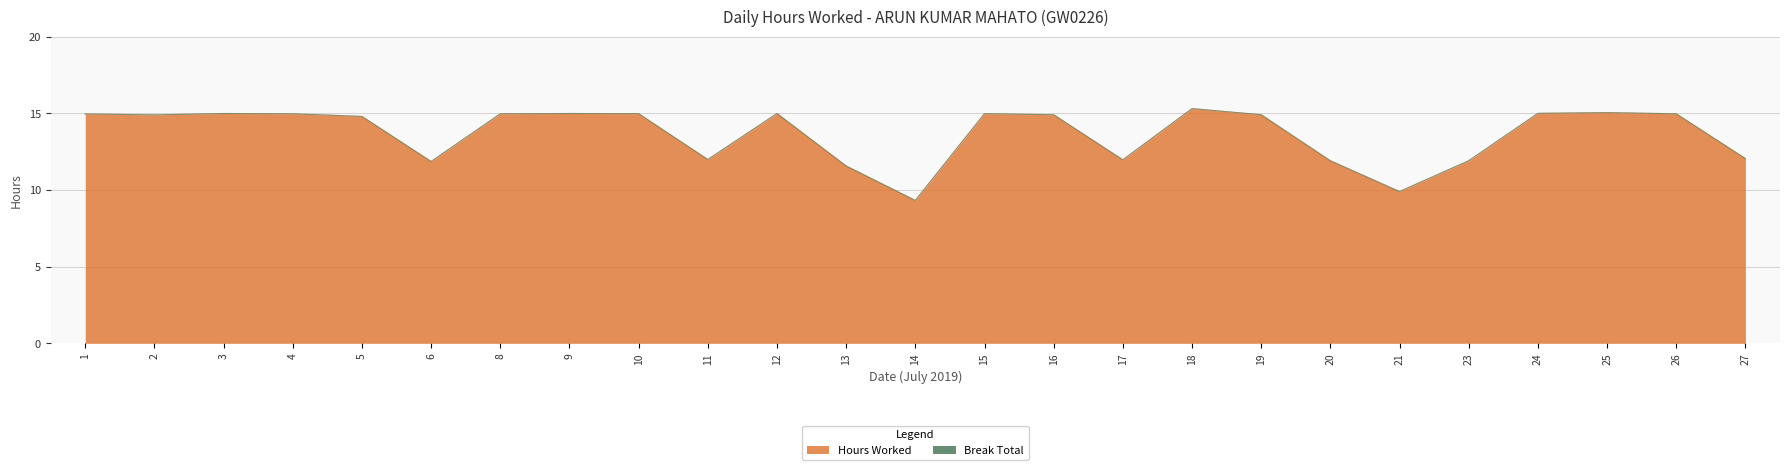

At which category does the data reach its first local peak?

3